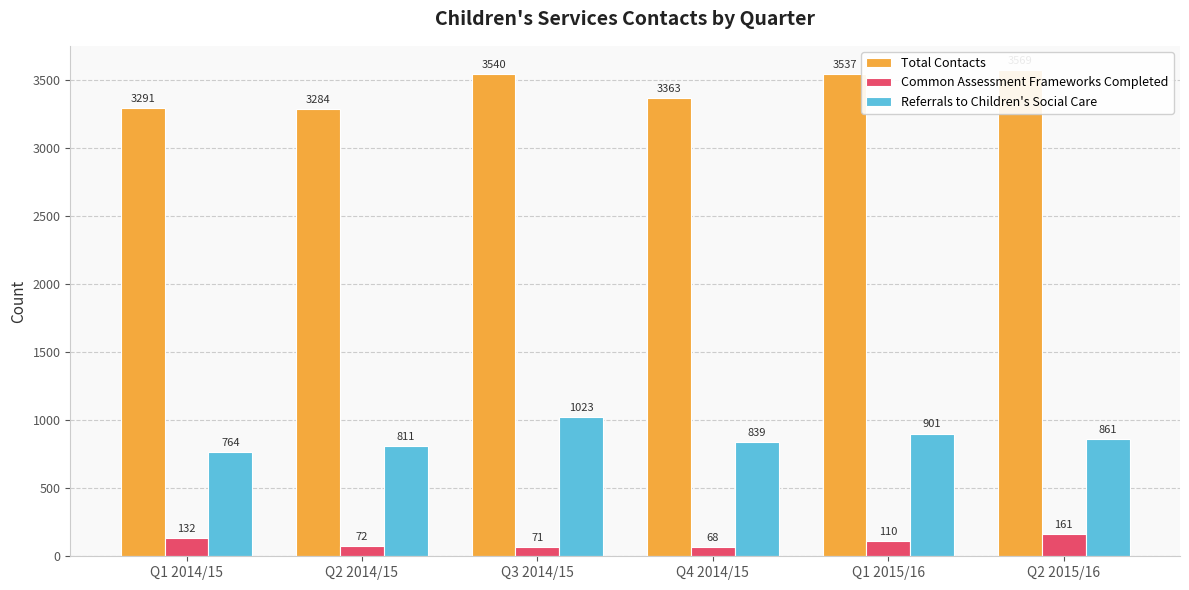

At how many categories does at least one series exceed 1326?

6